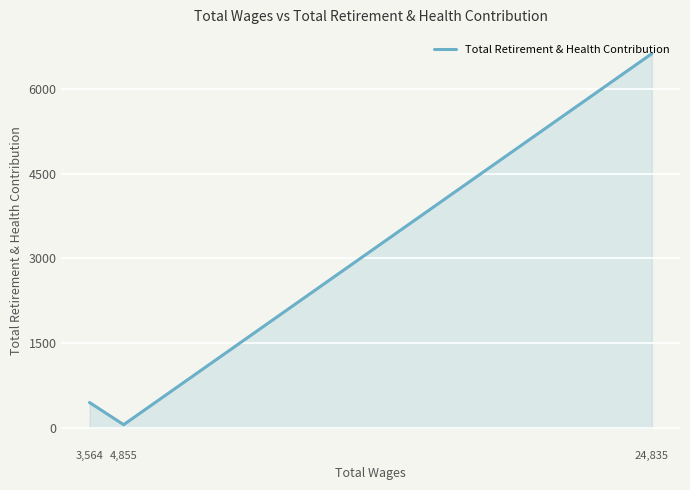

The chart shows a value of 19 at 4,855. True or false?

False